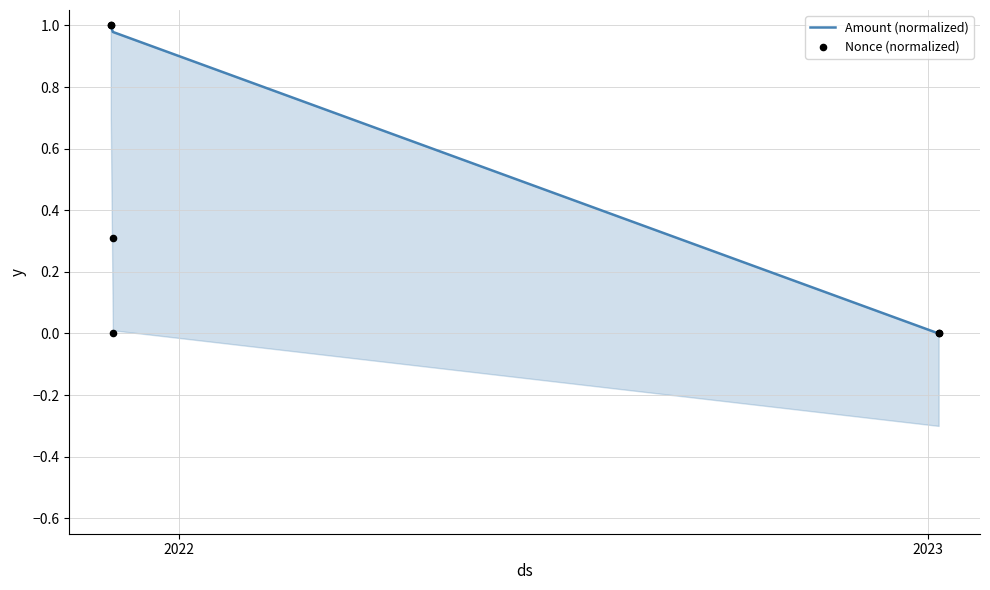

Which series reaches the minimum Y coordinate?

Amount (normalized)